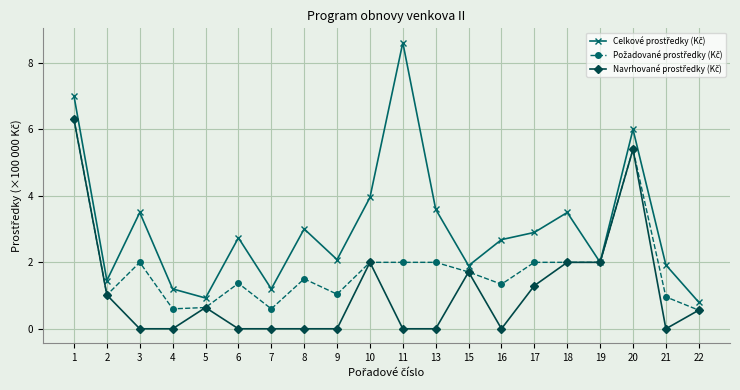

What is the maximum value shown in the chart?

8.6